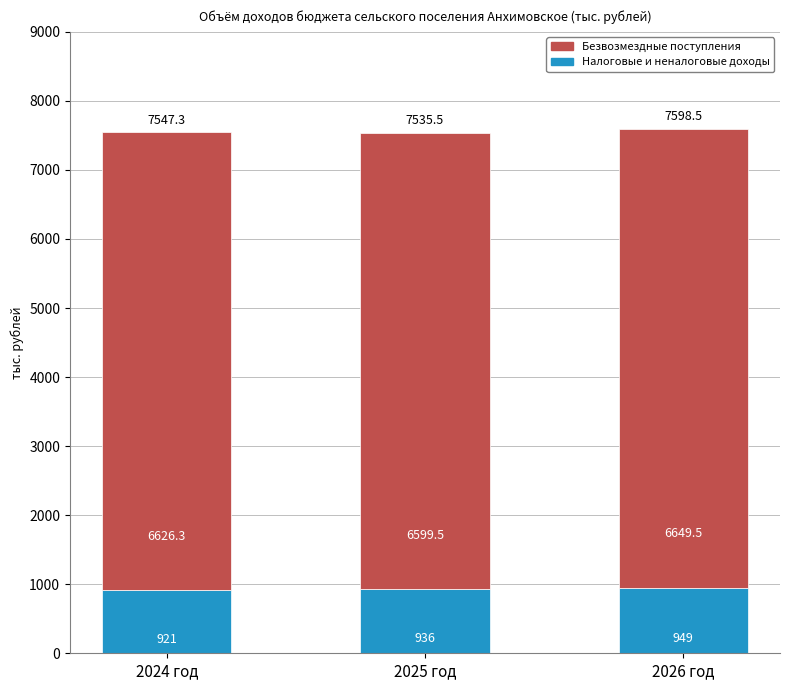

Reading left to right, transcribe the values for Налоговые и неналоговые доходы.

2024 год=921.0	2025 год=936.0	2026 год=949.0